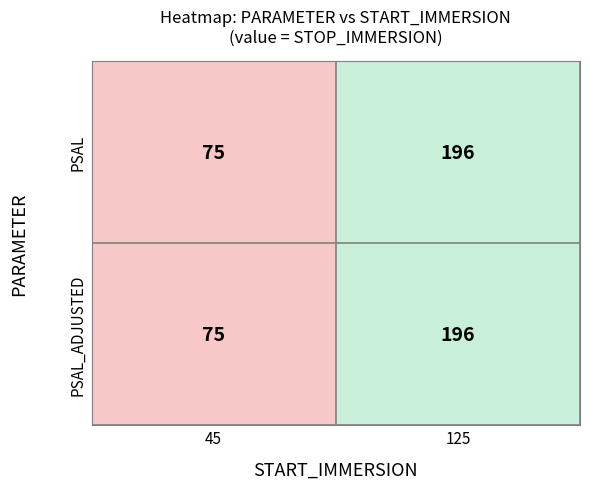

What is the sum of all PSAL values?

271